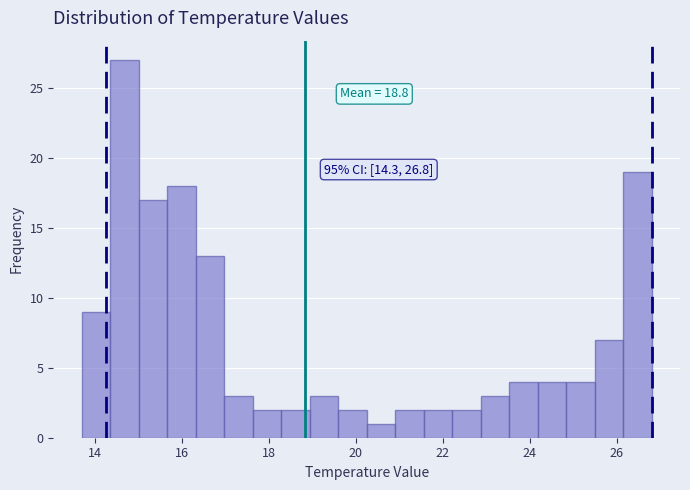

Around what value on the x-axis is the tallest bar? Give the approximate position of its centre, as read against the axis.

14.6